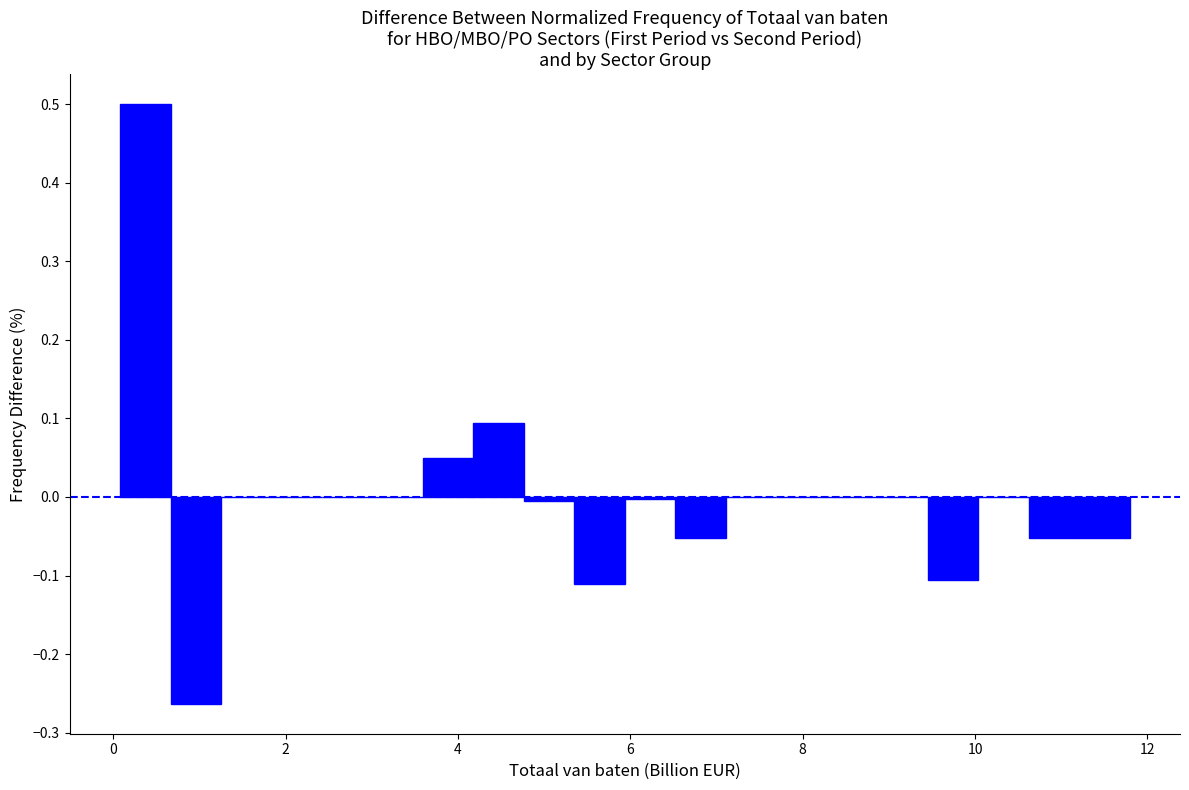

Around what value on the x-axis is the tallest bar? Give the approximate position of its centre, as read against the axis.

0.4